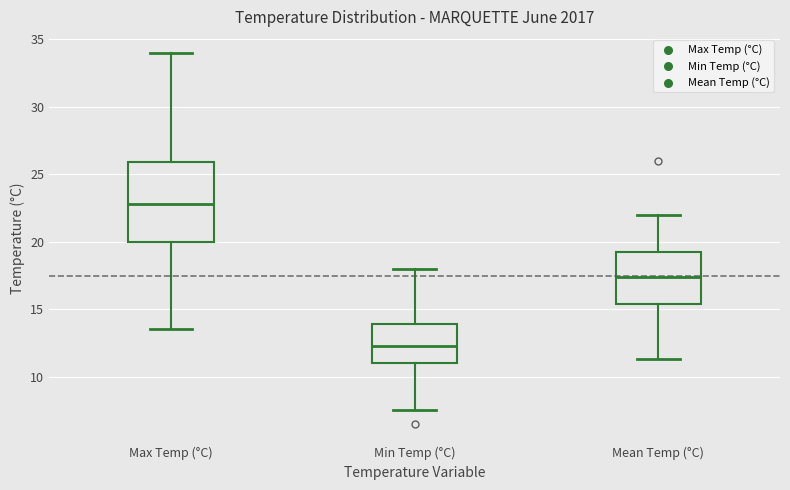

Which box's median line is the lowest?

Min Temp (°C)